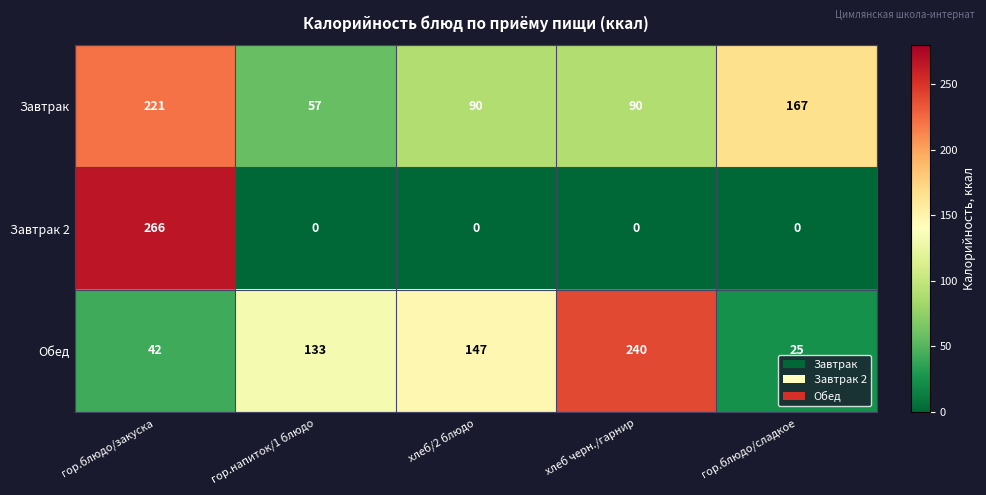

Where is Обед nearest to the value 132?

гор.напиток/1 блюдо